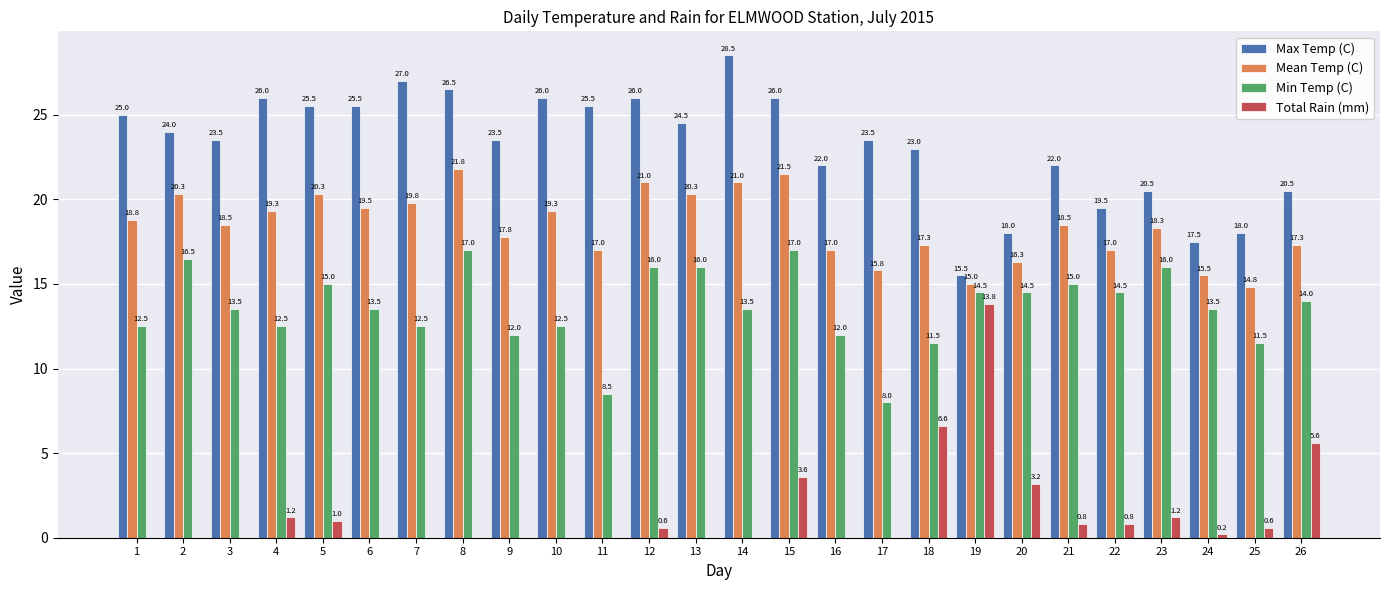

What is the highest value of the Min Temp (C) series?

17.0